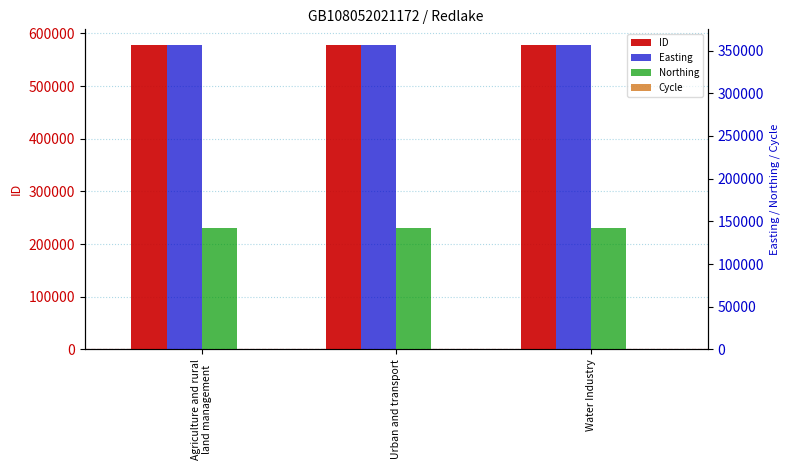

Which category has the highest value across all series?

Agriculture and rural
land management